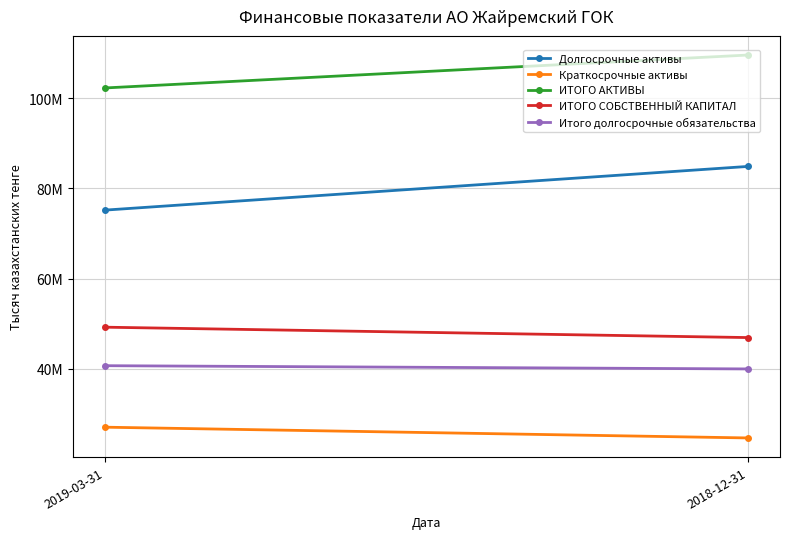

What is the total value across all series at 2019-03-31?

294430777